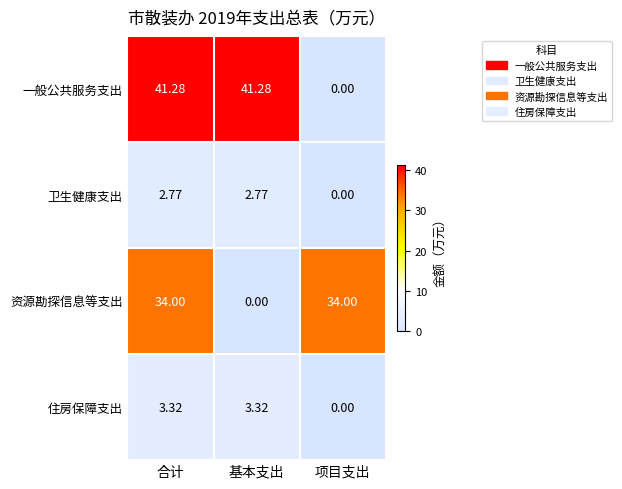

Which series has the widest spread of values?

一般公共服务支出